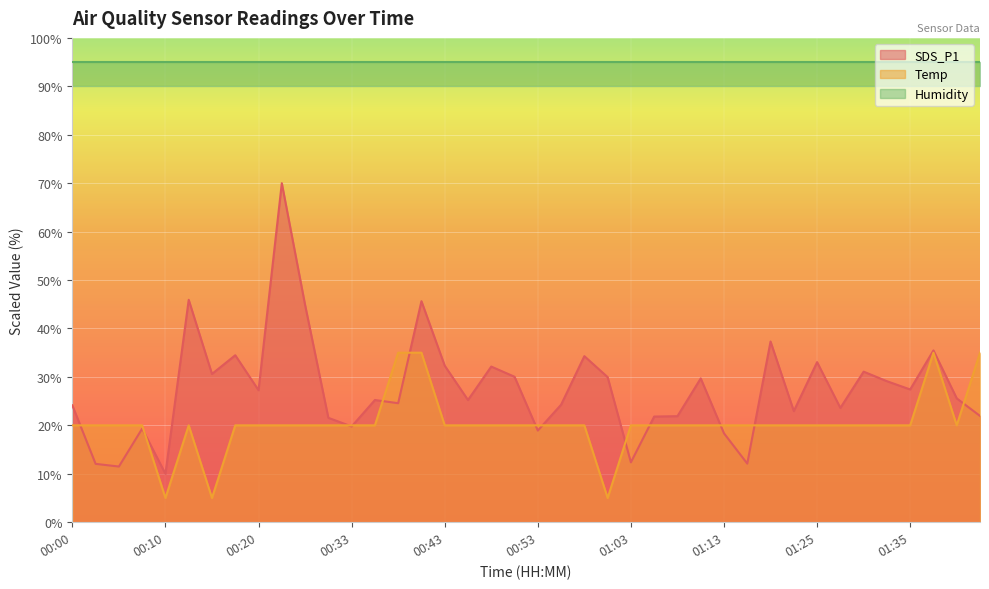

The SDS_P1 series shows 18.9 at 00:53. True or false?

True